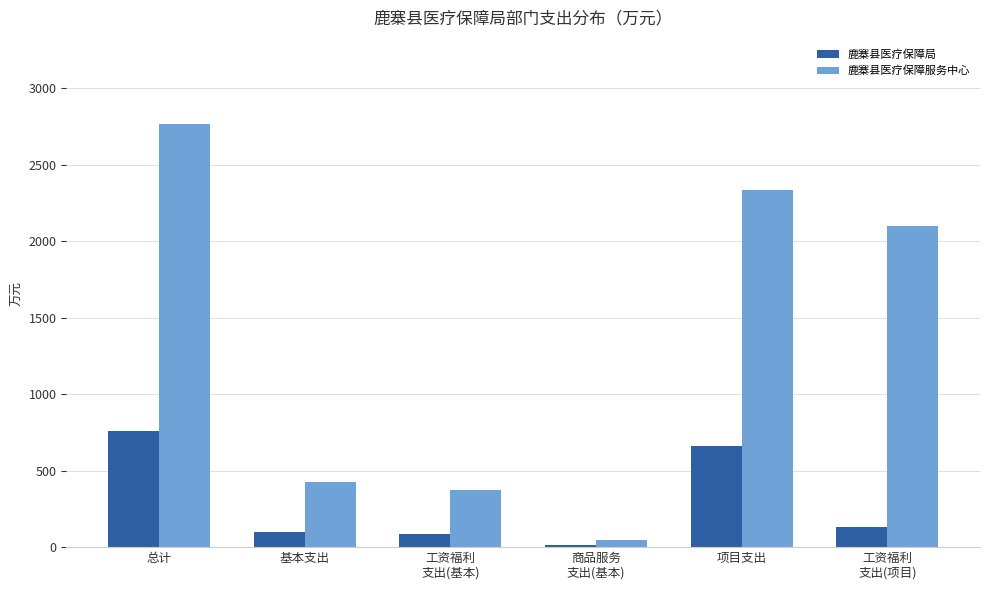

What is the difference between the 鹿寨县医疗保障局 values at 基本支出 and 总计?

663.2